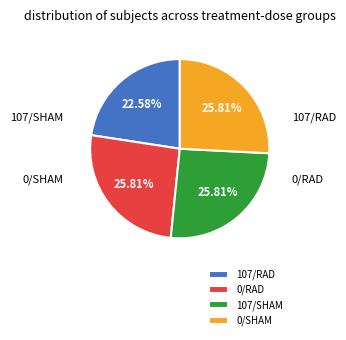

Combined, do 0/SHAM and 107/RAD account for over 50%?

No